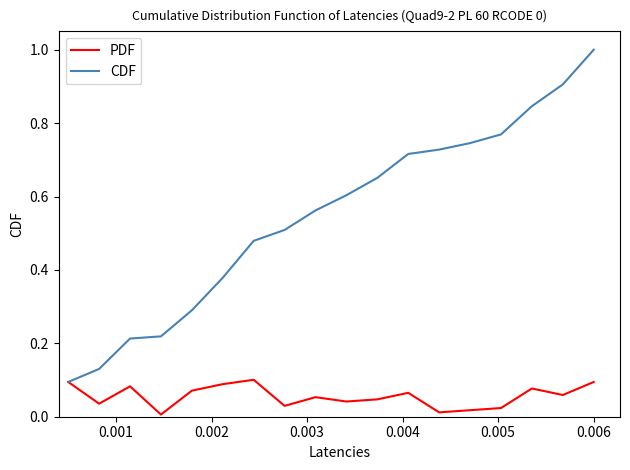

Rank the series by their average value, from lowest to highest.

PDF, CDF